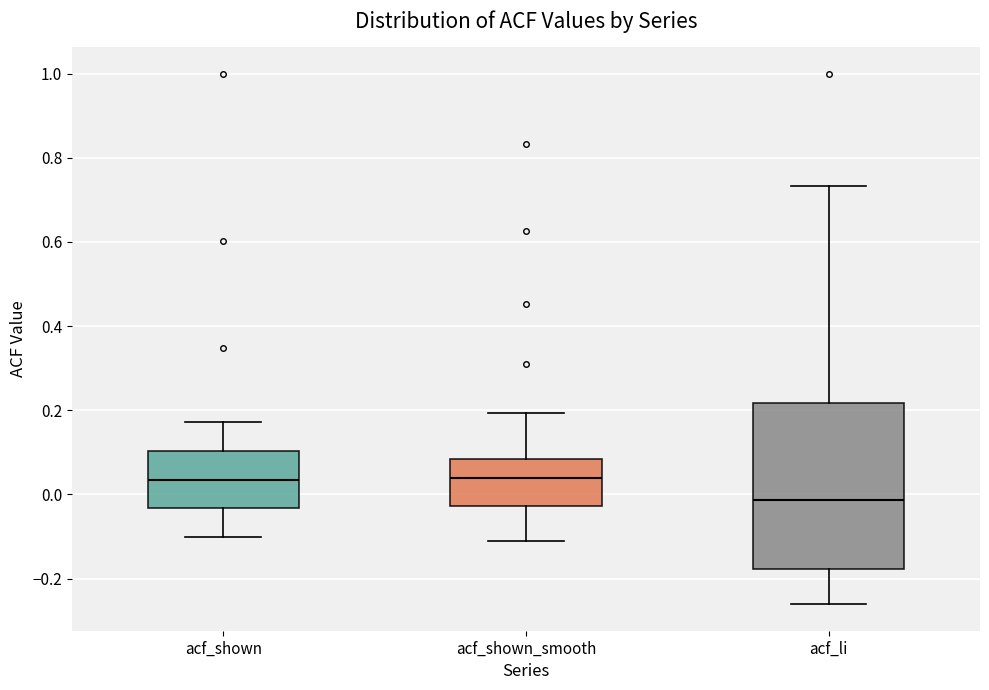

Where does the median line of the box for acf_shown sit on the y-axis? The values are not printed on the chart, so give them approximately, as read against the axis.

0.04